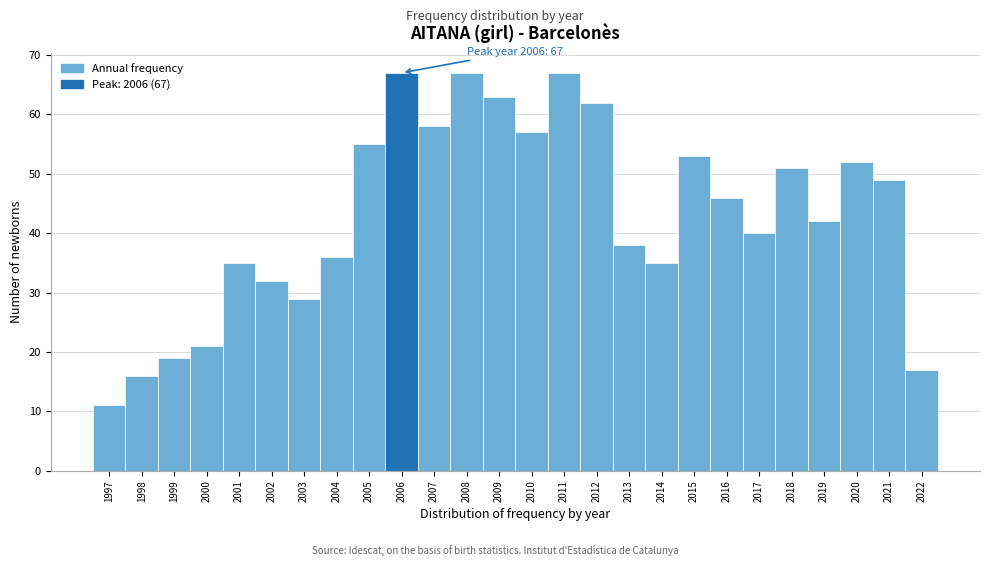

Reading left to right, what are all the values shown in this chart?

11	16	19	21	35	32	29	36	55	67	58	67	63	57	67	62	38	35	53	46	40	51	42	52	49	17